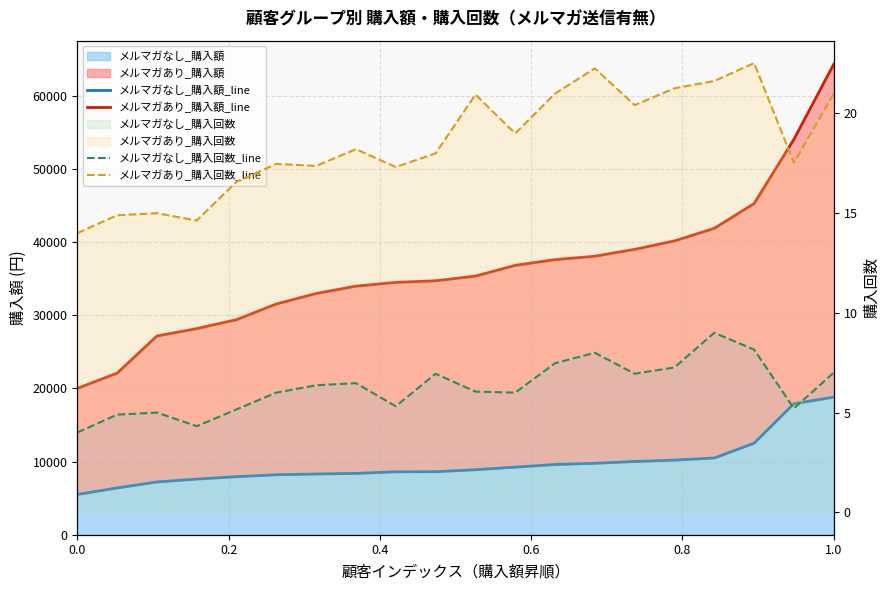

What is the value of the メルマガあり_購入額_line point at the 6th from the left?

31536.8